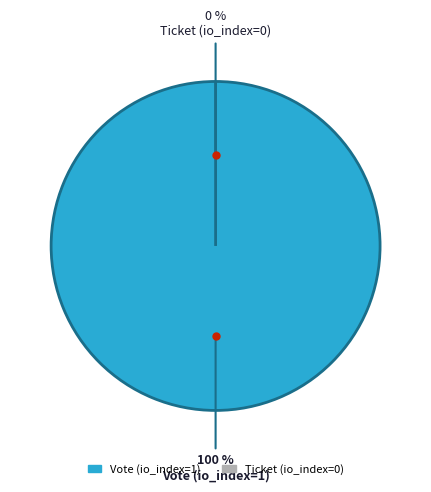

Which category accounts for the majority?

Vote (io_index=1)